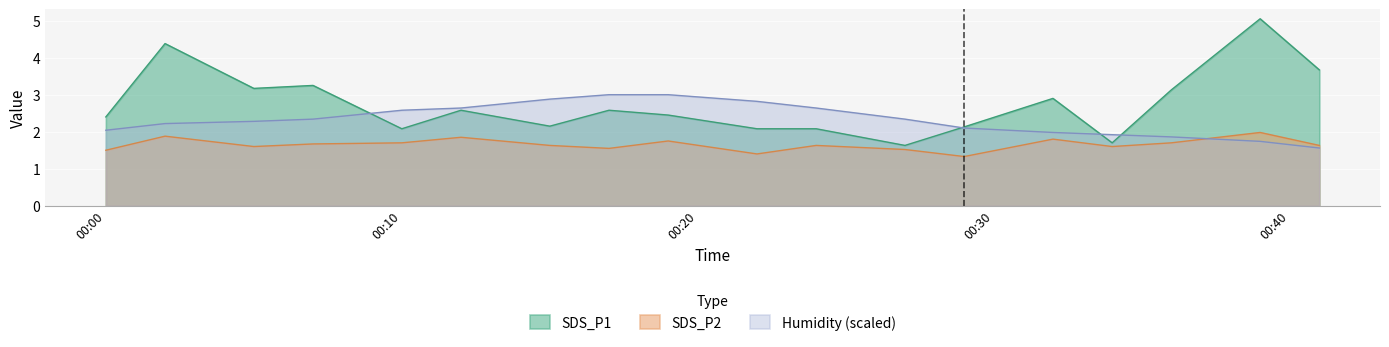

Which series has the largest total across all categories?

SDS_P1